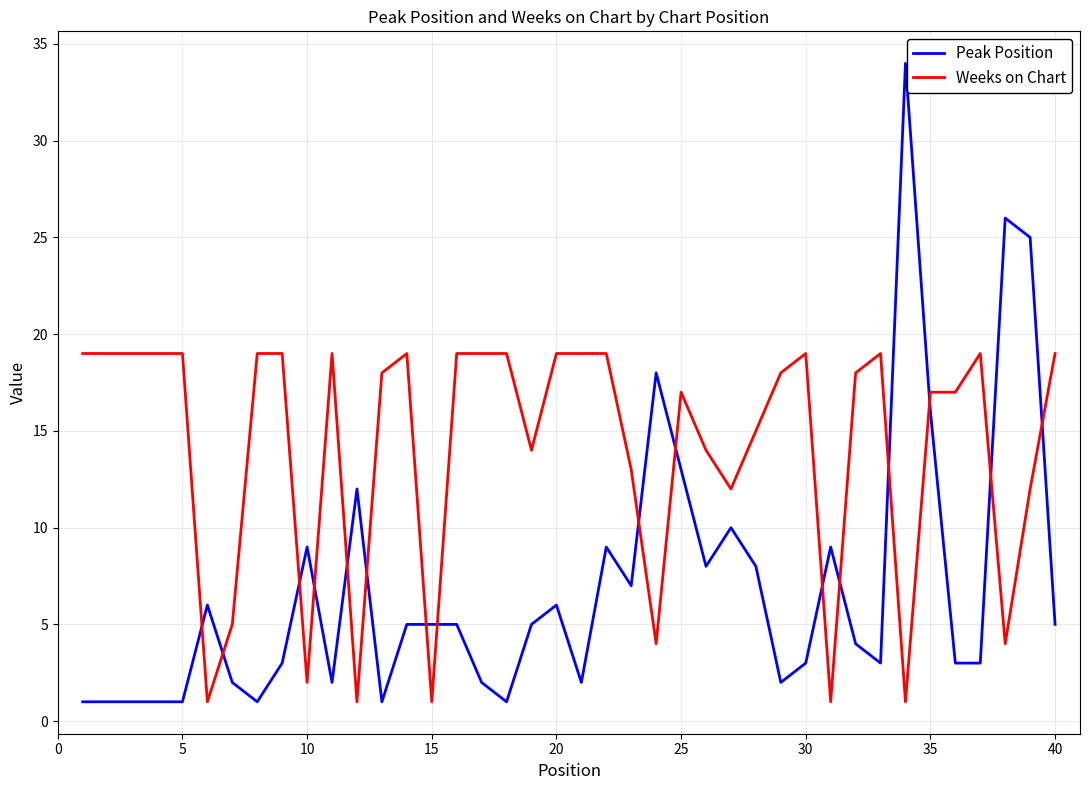

Rank the series by their maximum value, from lowest to highest.

Weeks on Chart, Peak Position